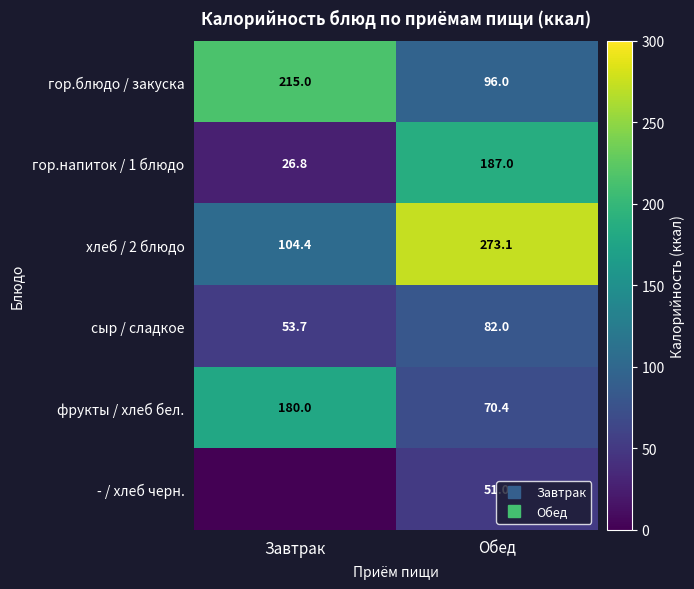

What is the greatest value displayed?

273.1